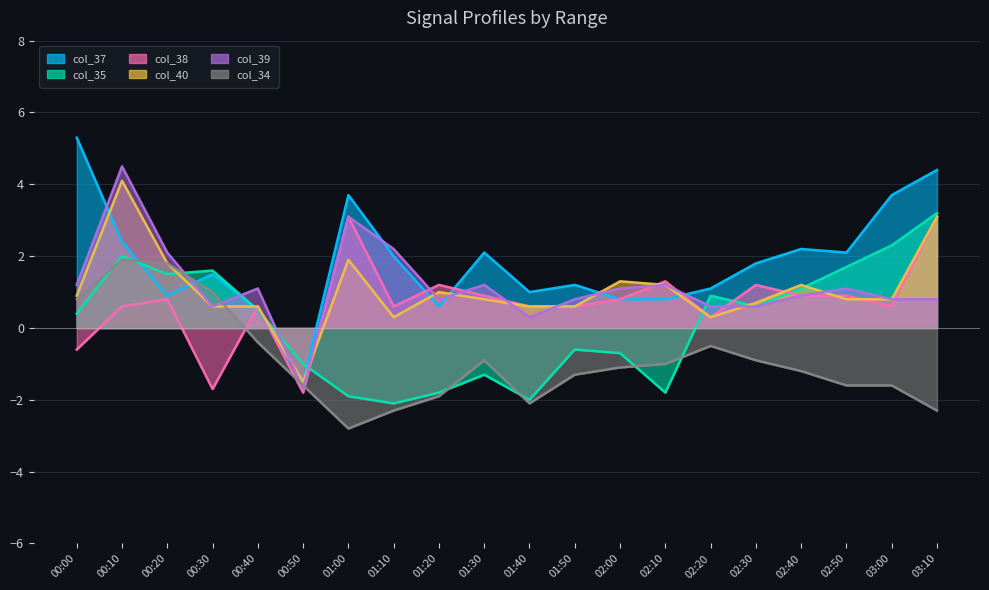

What value does the col_37 series have at 00:50?

-1.5